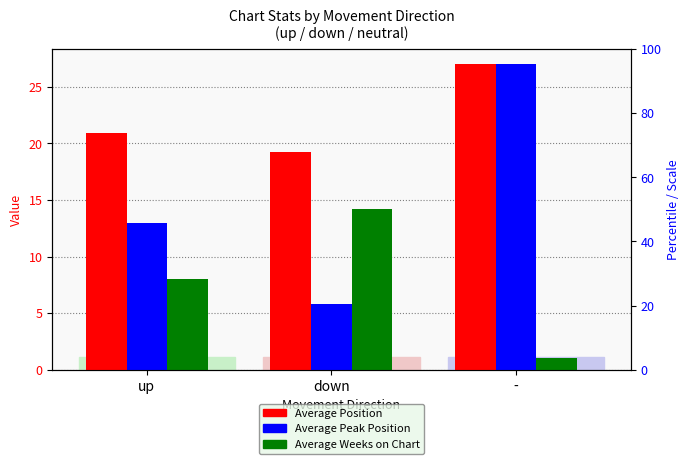

What are all the series names shown in the legend?

Average Position, Average Peak Position, Average Weeks on Chart